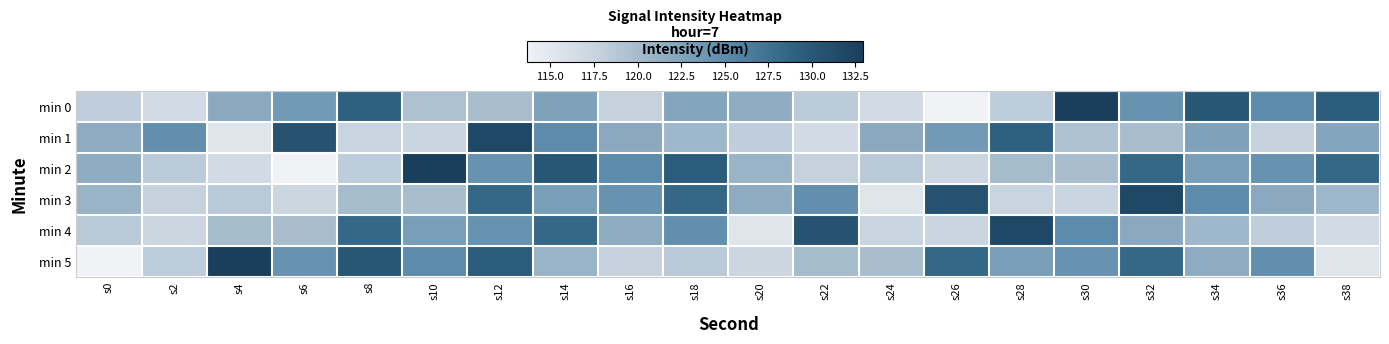

What is the spread (max minus min) of values at s24?

6.6